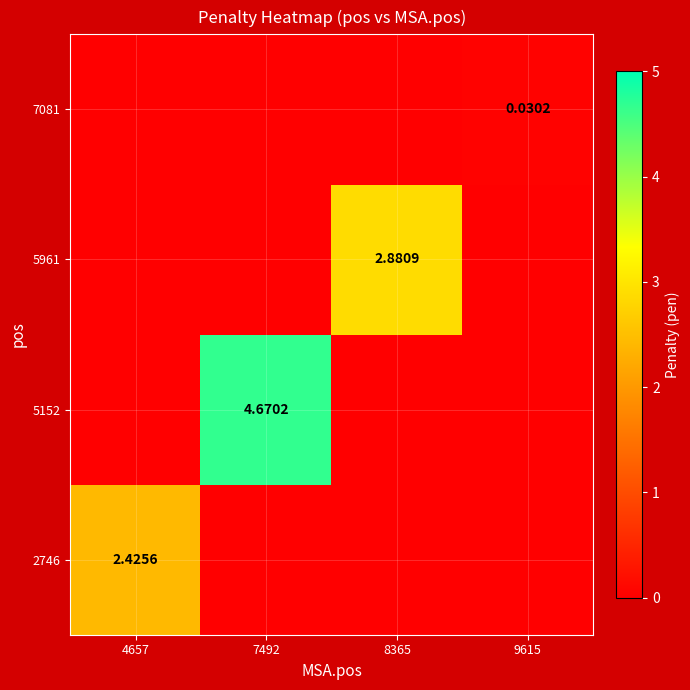

Rank the series by their maximum value, from highest to lowest.

5152, 5961, 2746, 7081